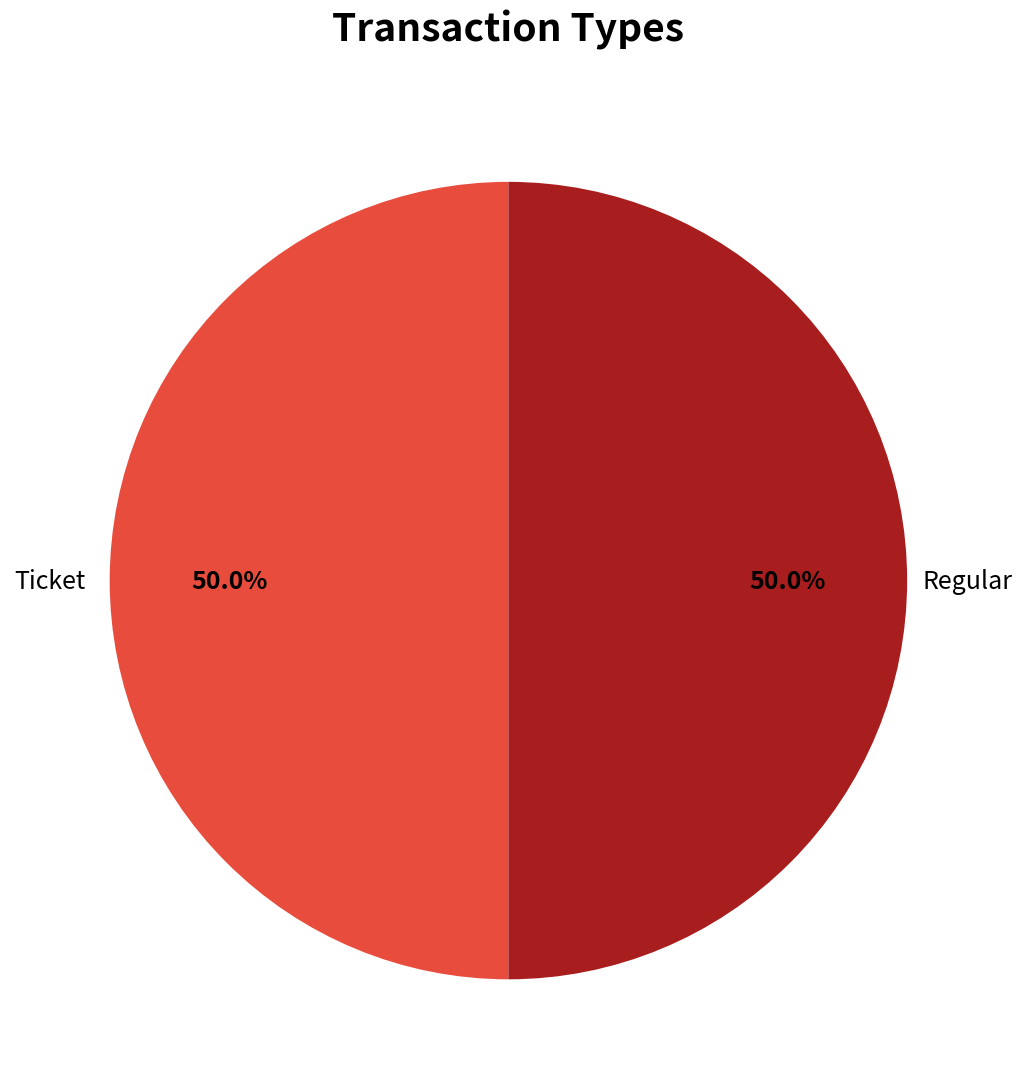

What is the largest slice in the pie chart?

Regular